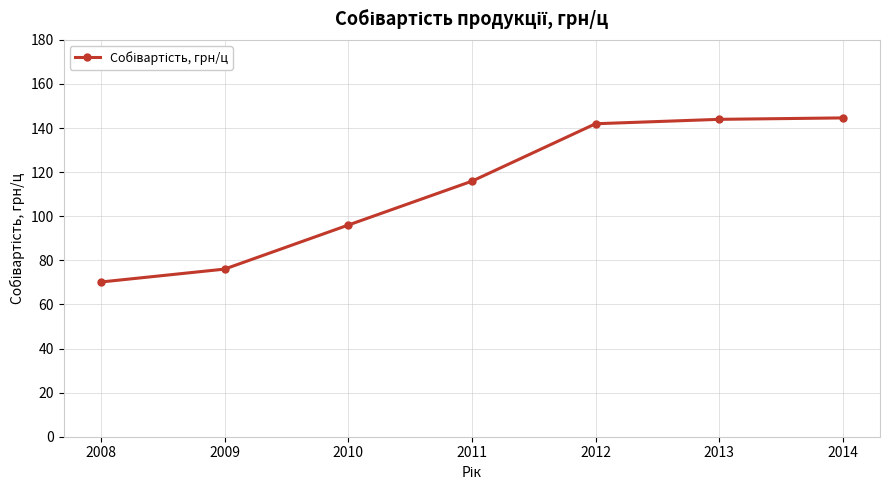

Is it true that the value at 2008 is 70.2?

True